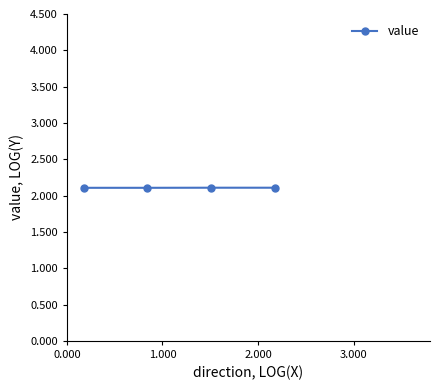

What is the value of the 3rd point from the left?

2.1